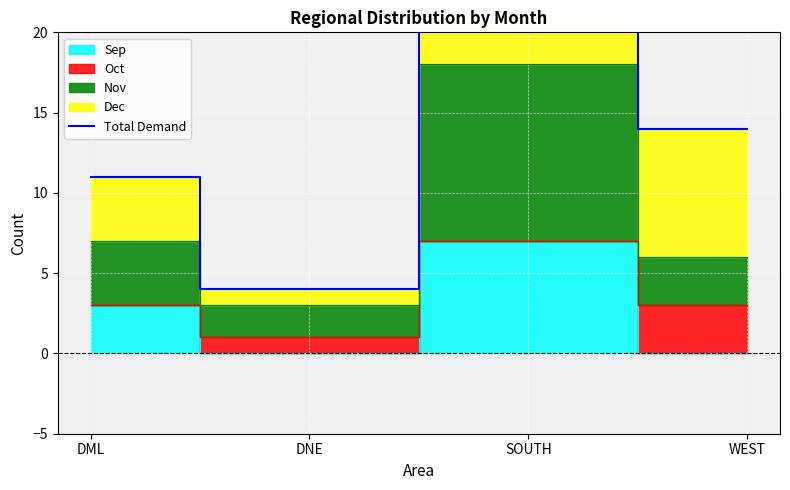

What is the value of the 2nd point from the left?

4